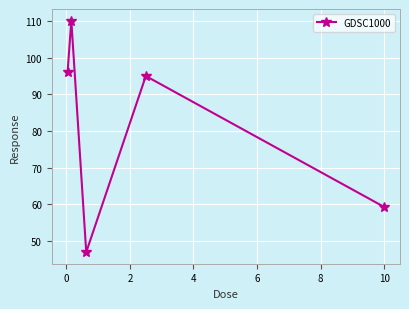

What is the value of the 3rd point from the left?

47.0